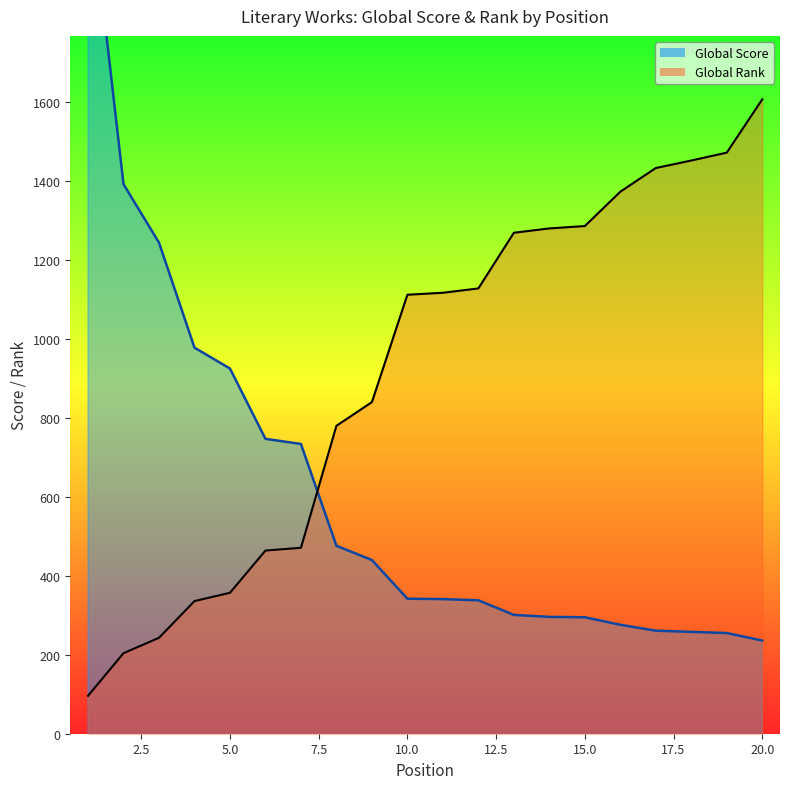

What is the value of the Global Rank point at the 13th from the left?

1269